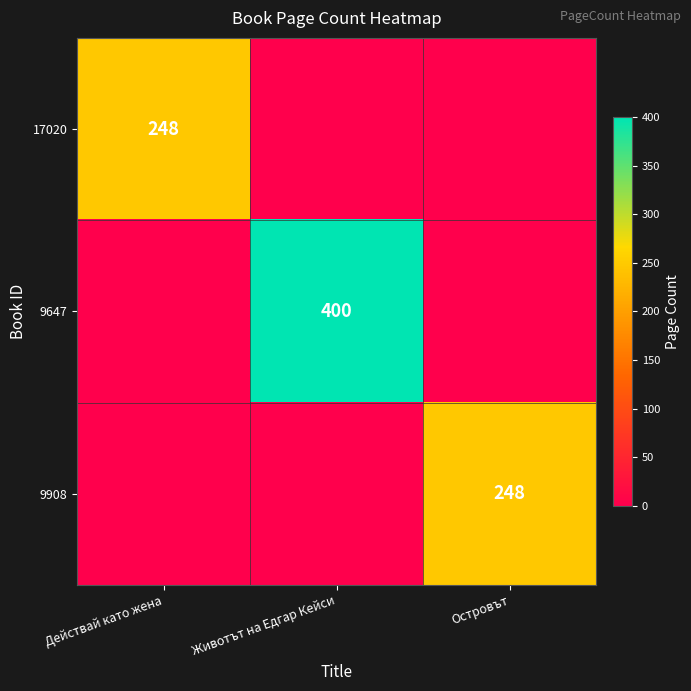

How many data points does each series have?

3